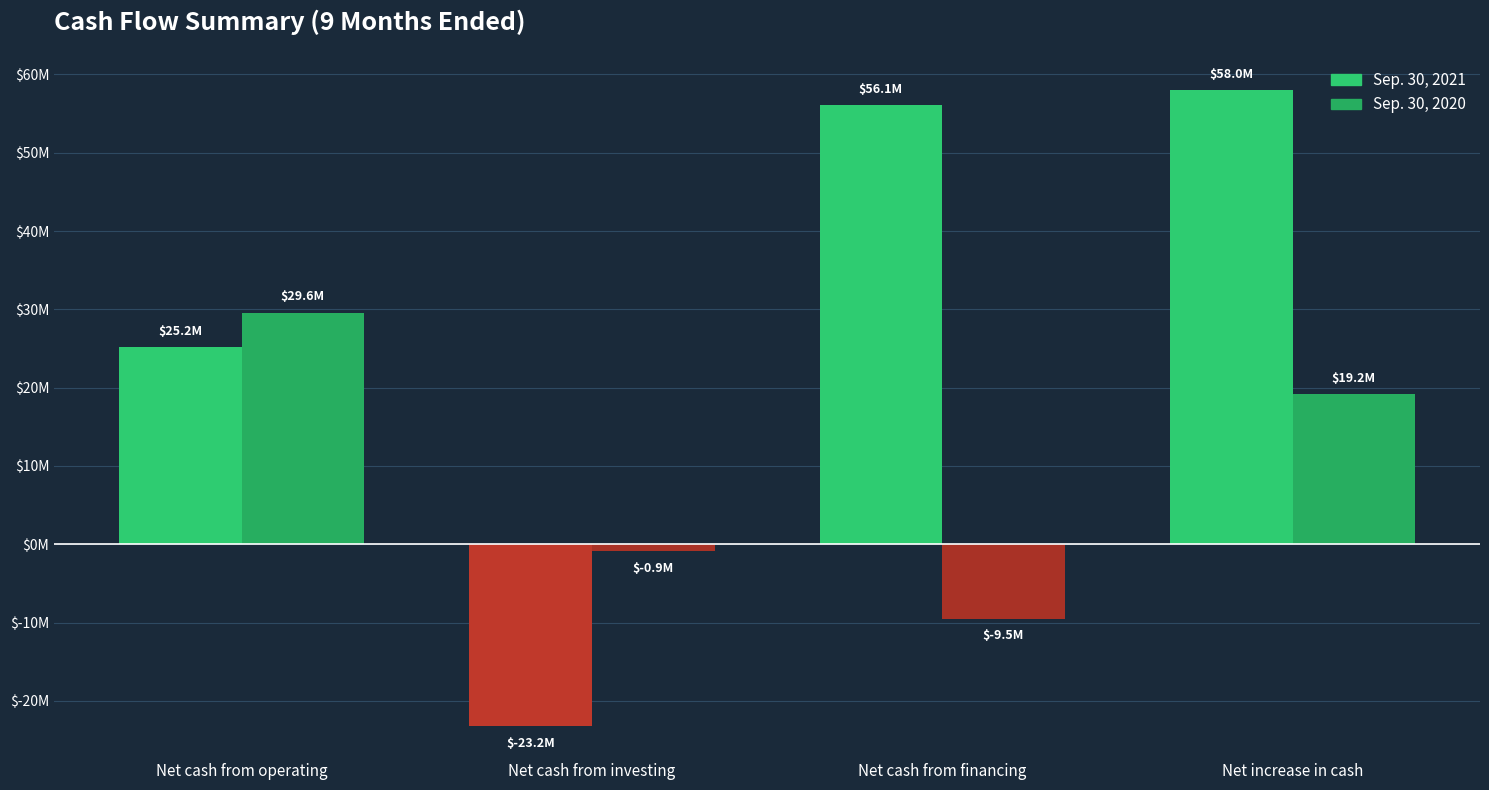

Does the chart contain stacked bars?

No